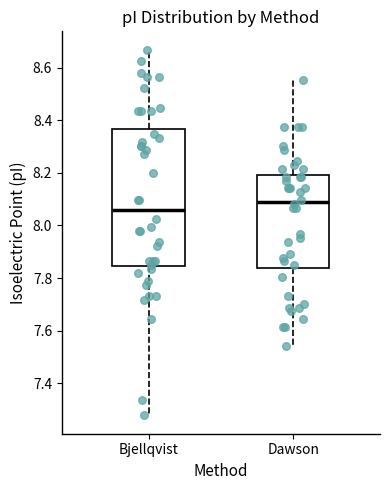

Reading left to right, read every box against the y-axis: the position of its median line, the range the box covers, and the ends of its whiskers. The values are not printed on the chart, so give them approximately, as read against the axis.

Bjellqvist: median 8.06, box 7.84 to 8.36, whiskers 7.28 to 8.66
Dawson: median 8.10, box 7.84 to 8.20, whiskers 7.54 to 8.56